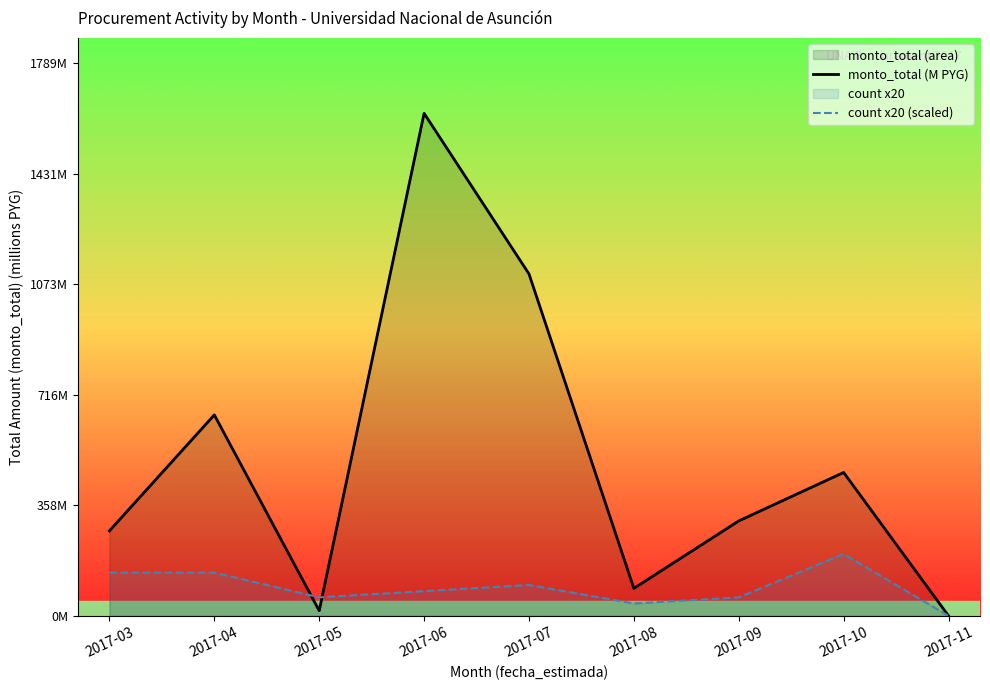

What is the sum of all monto_total (M PYG) values?

4535.5